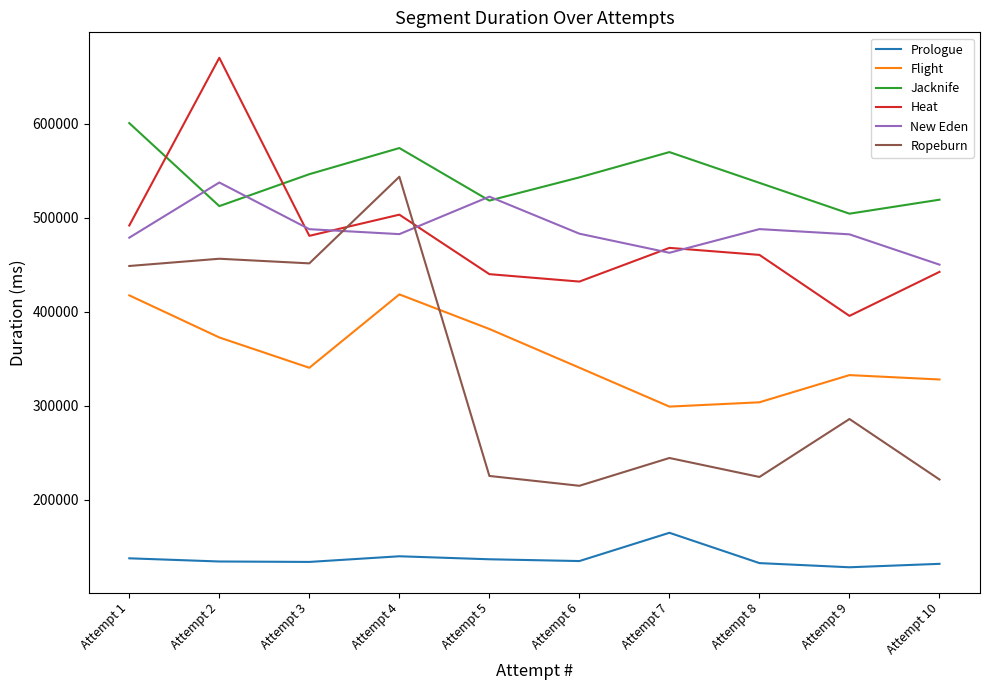

Which category has the lowest value in the Ropeburn series?

Attempt 6